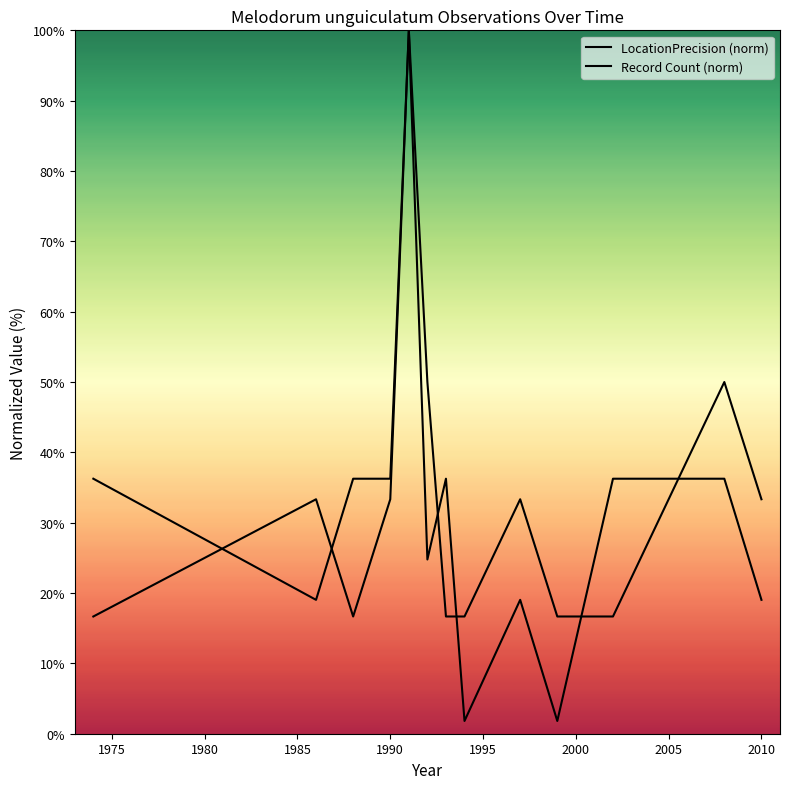

Rank the series by their average value, from lowest to highest.

LocationPrecision (norm), Record Count (norm)